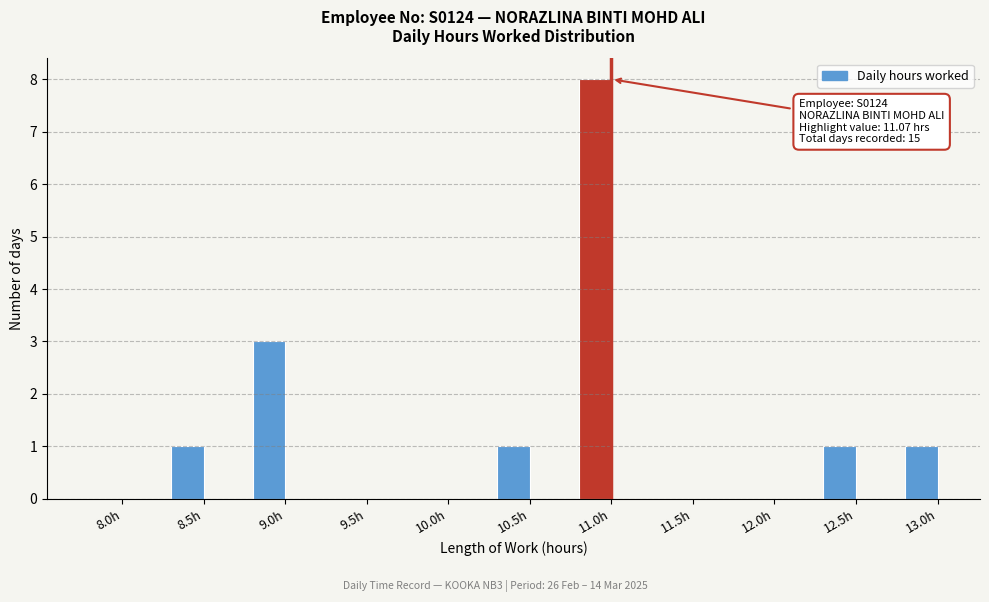

Reading right to left, what are all the values shown in this chart?

13.0h=1	12.5h=1	12.0h=0	11.5h=0	11.0h=8	10.5h=1	10.0h=0	9.5h=0	9.0h=3	8.5h=1	8.0h=0